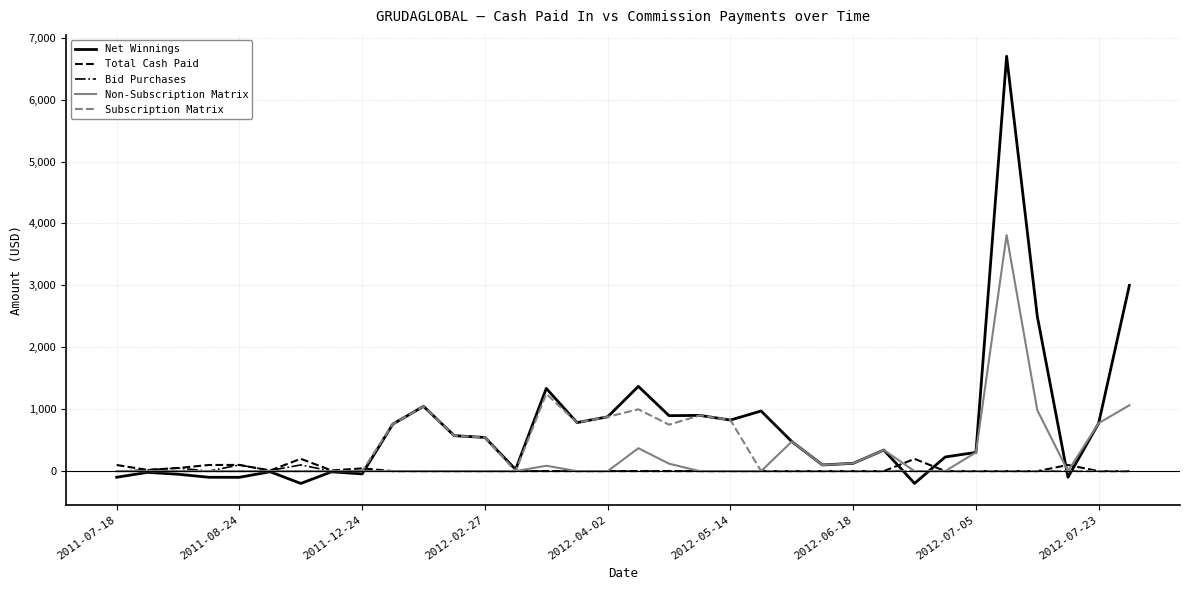

Which series has the largest range (max minus min)?

Net Winnings